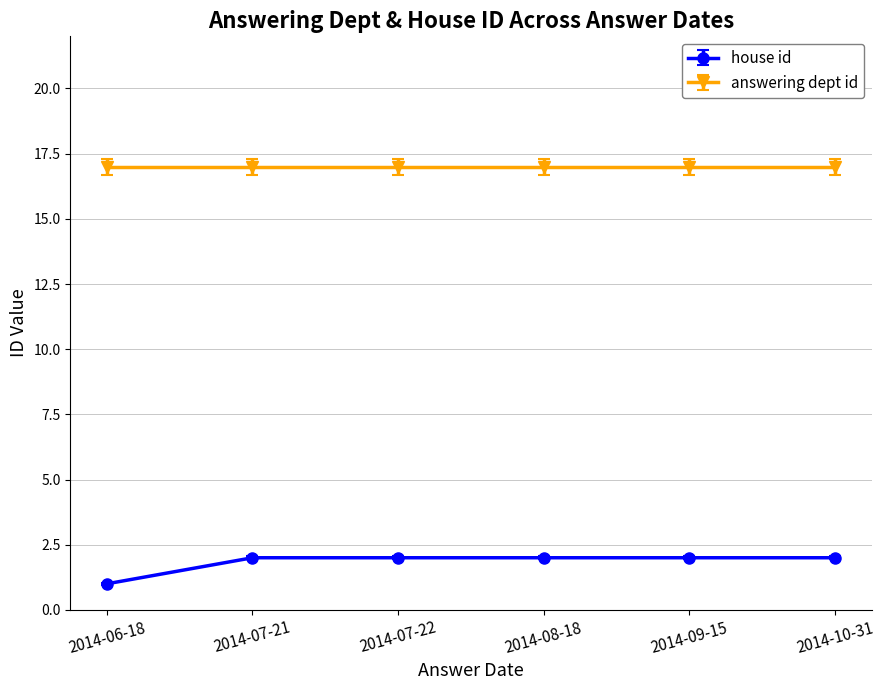

What is the value of the house id point at the 5th from the left?

2